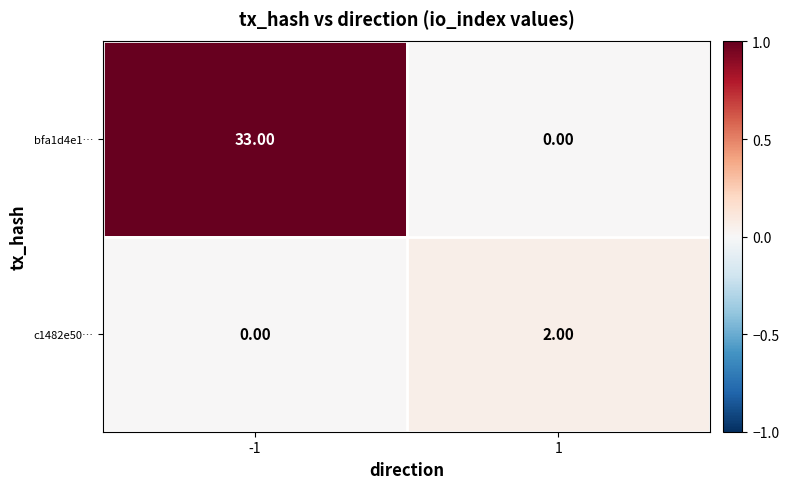

What is the total value across all series at -1?

33